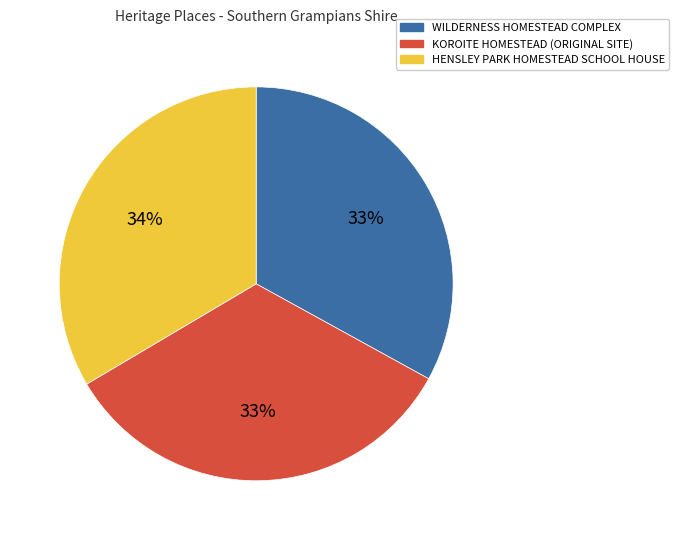

To the nearest percent, what percentage of the pie is HENSLEY PARK HOMESTEAD SCHOOL HOUSE?

34%